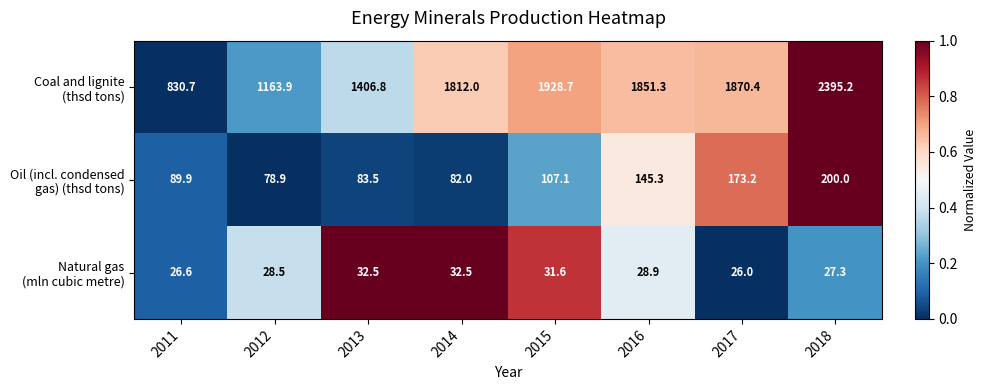

What is the spread (max minus min) of values at 2016?

1822.4